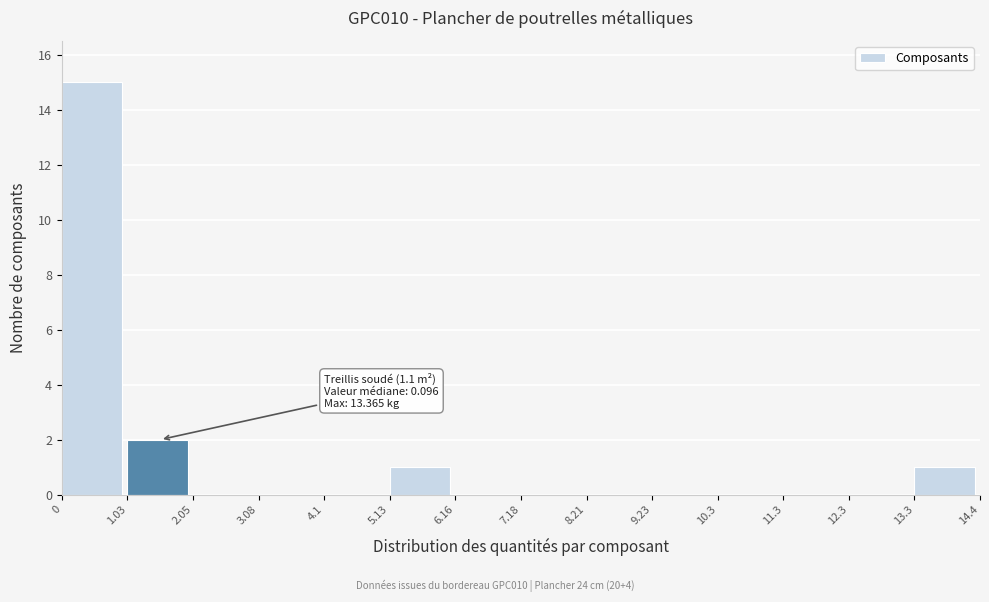

Which range on the x-axis has the tallest bar?

0 to 1.03